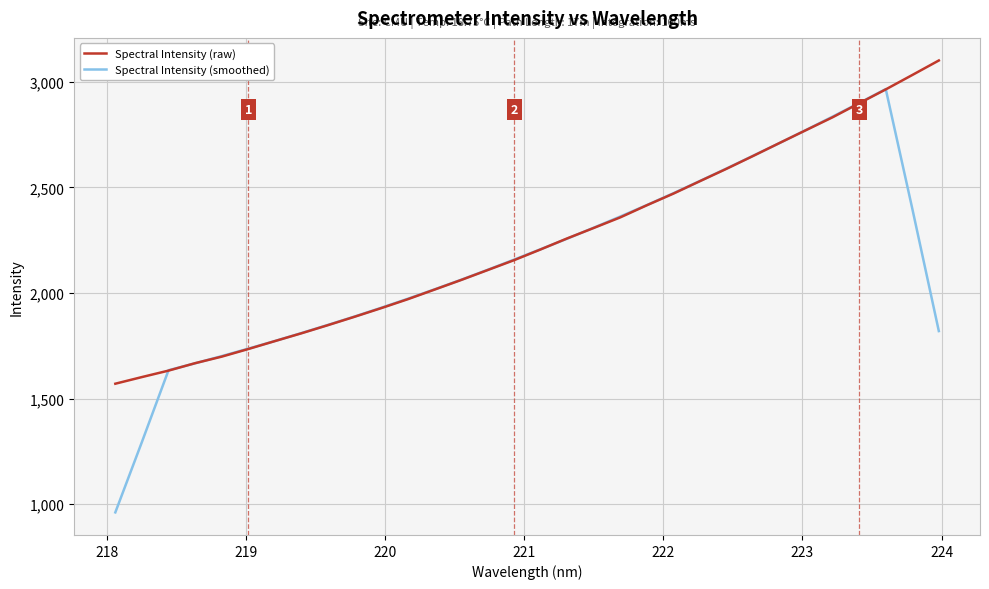

Which series has the largest range (max minus min)?

Spectral Intensity (smoothed)